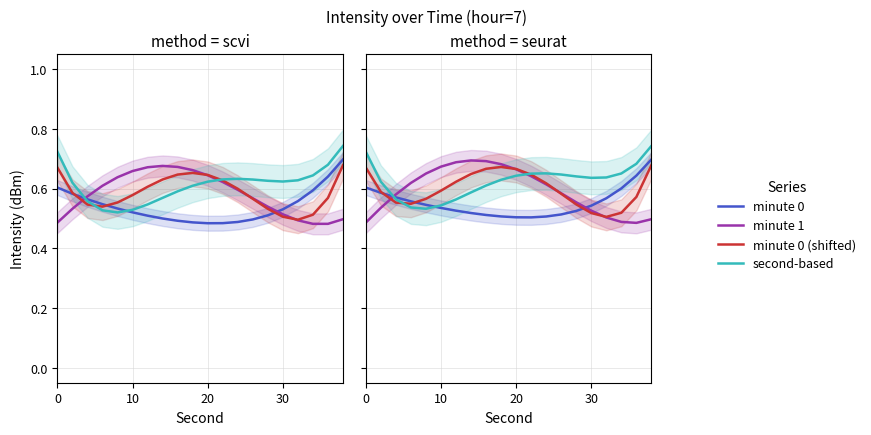

What is the difference between the maximum and minimum values in the minute 1 series?

0.2